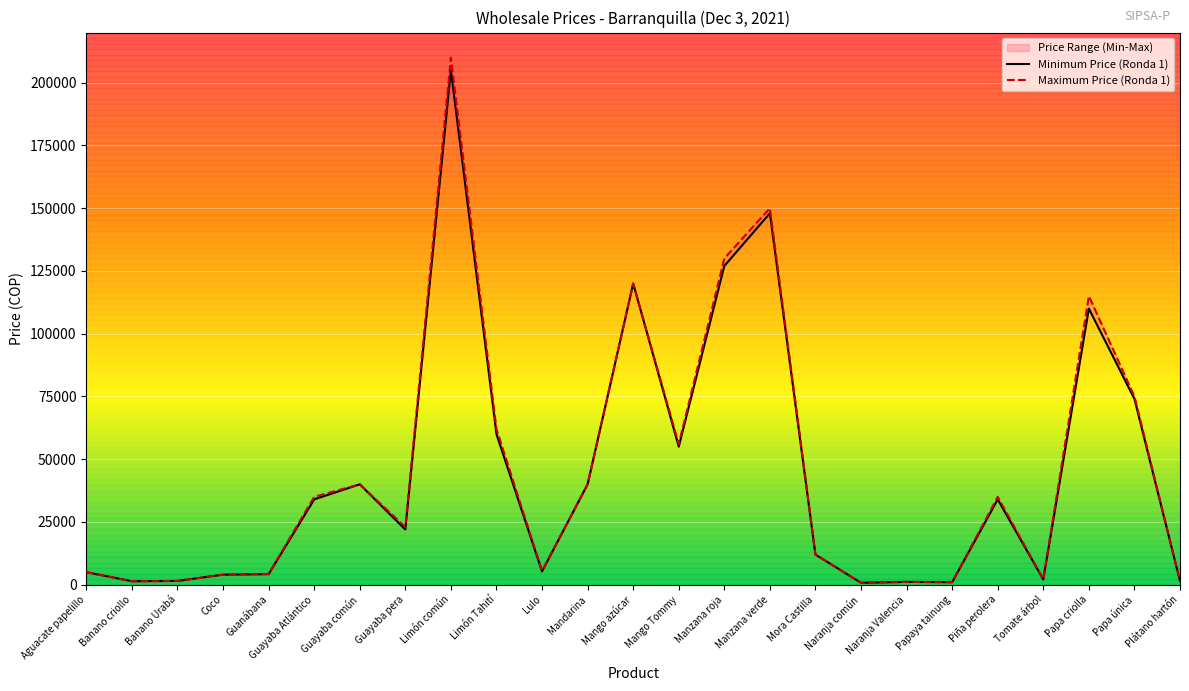

Reading left to right, list all the values displayed in this chart.

Minimum Price (Ronda 1): Aguacate papelillo=5000	Banano criollo=1380	Banano Urabá=1500	Coco=4000	Guanábana=4200	Guayaba Atlántico=34000	Guayaba común=40000	Guayaba pera=22000	Limón común=205000	Limón Tahití=60000	Lulo=5300	Mandarina=40000	Mango azúcar=120000	Mango Tommy=55000	Manzana roja=127000	Manzana verde=148000	Mora Castilla=12000	Naranja común=760	Naranja Valencia=1120	Papaya tainung=1000	Piña perolera=34000	Tomate árbol=2100	Papa criolla=110000	Papa única=74000	Plátano hartón=1500
Maximum Price (Ronda 1): Aguacate papelillo=5000	Banano criollo=1380	Banano Urabá=1500	Coco=4000	Guanábana=4300	Guayaba Atlántico=35000	Guayaba común=40000	Guayaba pera=23000	Limón común=210000	Limón Tahití=62000	Lulo=5500	Mandarina=40000	Mango azúcar=120000	Mango Tommy=56000	Manzana roja=130000	Manzana verde=150000	Mora Castilla=12000	Naranja común=760	Naranja Valencia=1120	Papaya tainung=1000	Piña perolera=35000	Tomate árbol=2200	Papa criolla=115000	Papa única=75000	Plátano hartón=1500